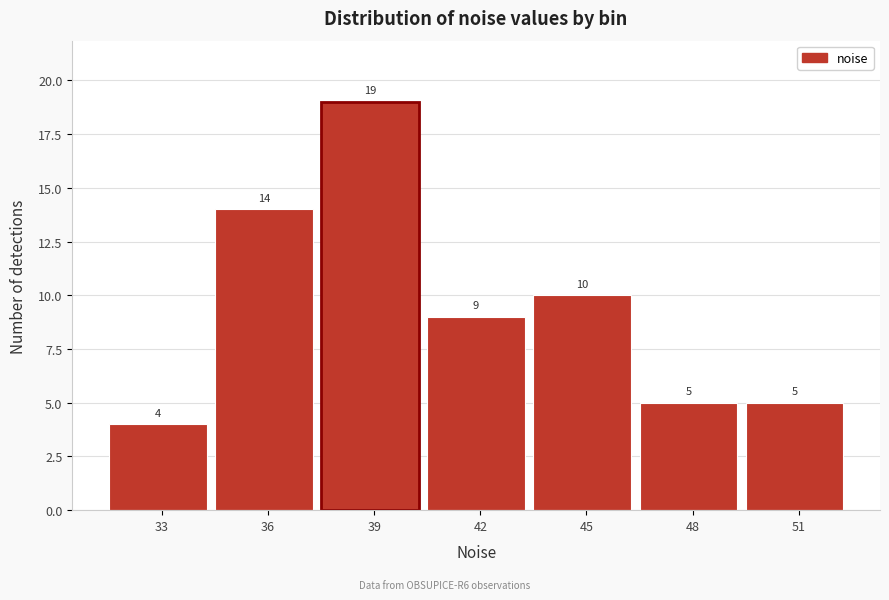

Reading left to right, what are all the values shown in this chart?

4	14	19	9	10	5	5